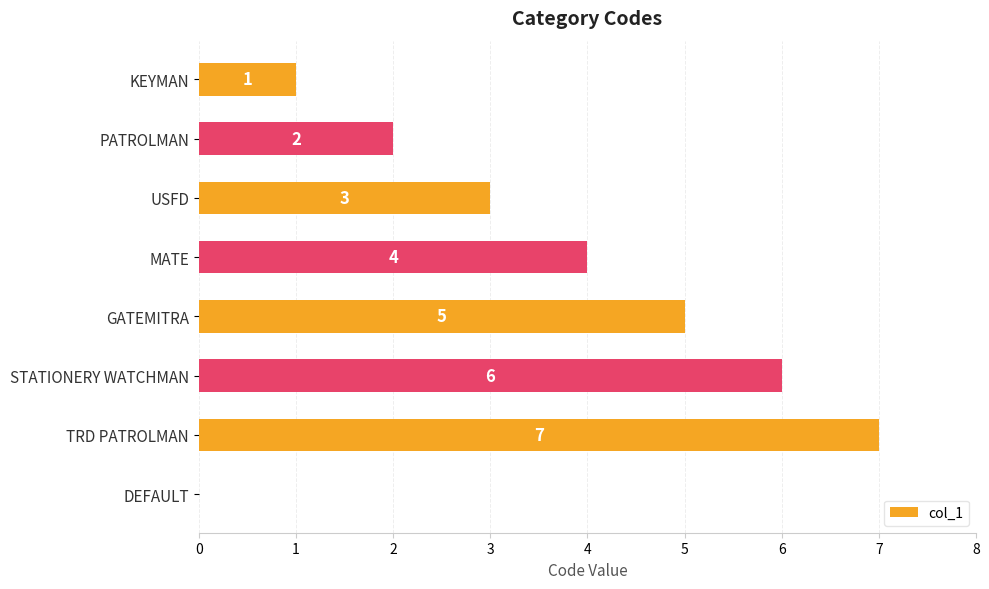

What is the maximum value shown in the chart?

7